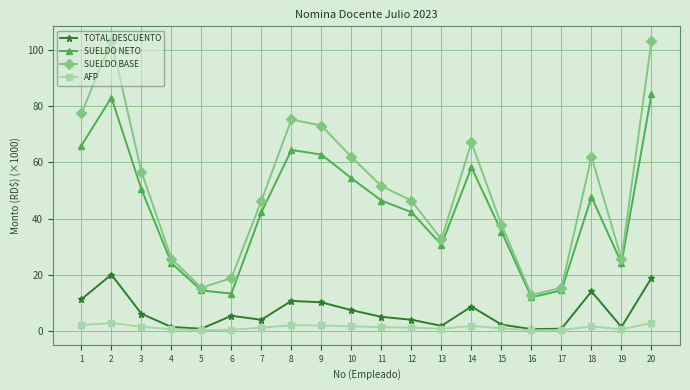

Rank the series by their maximum value, from lowest to highest.

AFP, TOTAL DESCUENTO, SUELDO NETO, SUELDO BASE